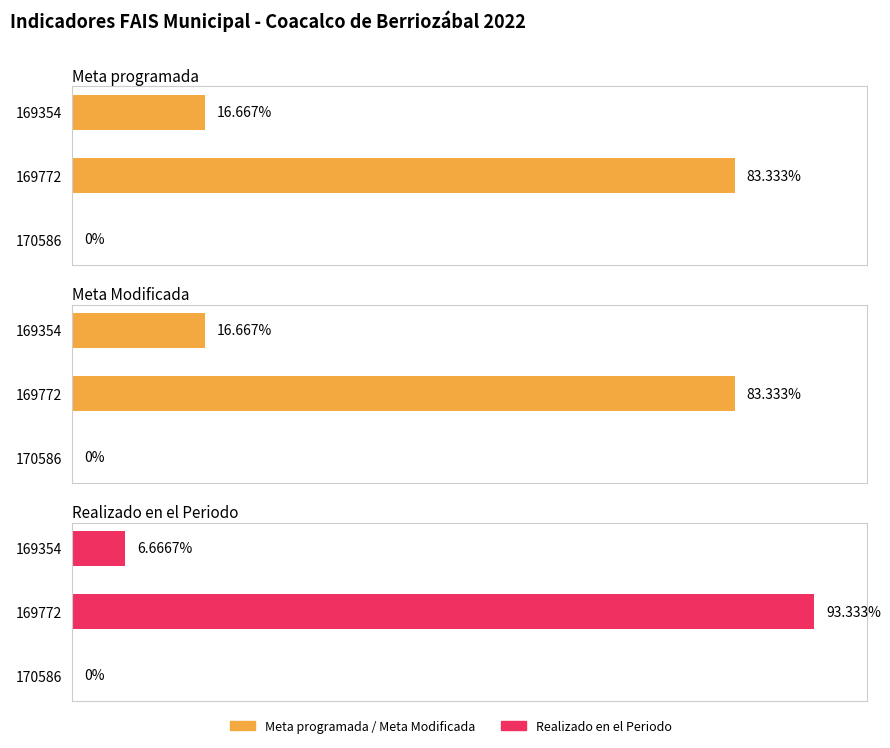

What is the maximum value for Meta programada?

83.3